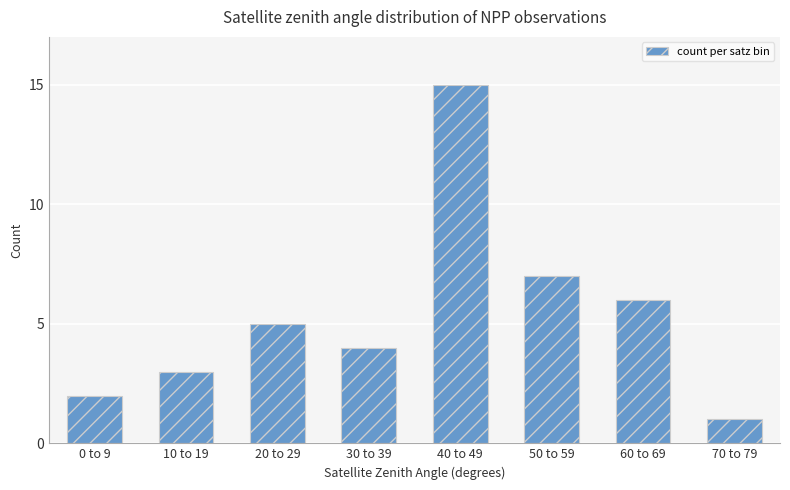

What is the change in value from 40 to 49 to 50 to 59?

-8